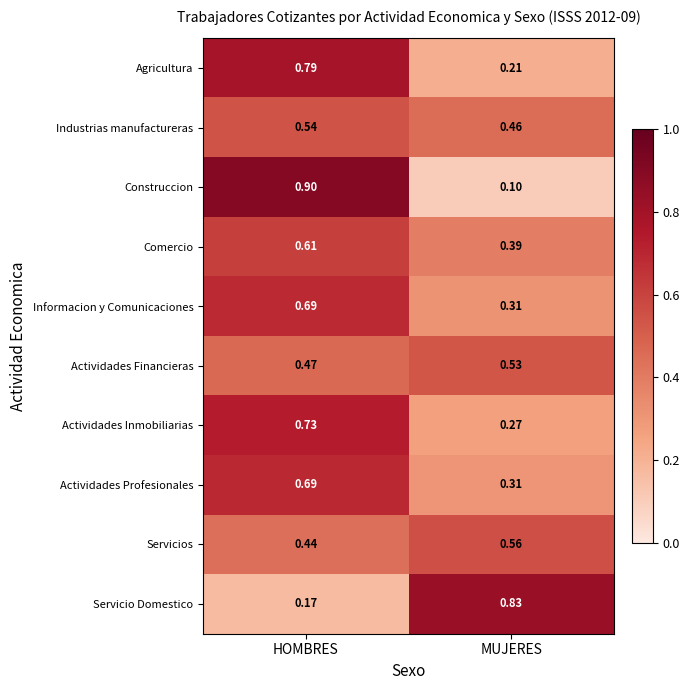

Which series changed the most between HOMBRES and MUJERES?

Construccion